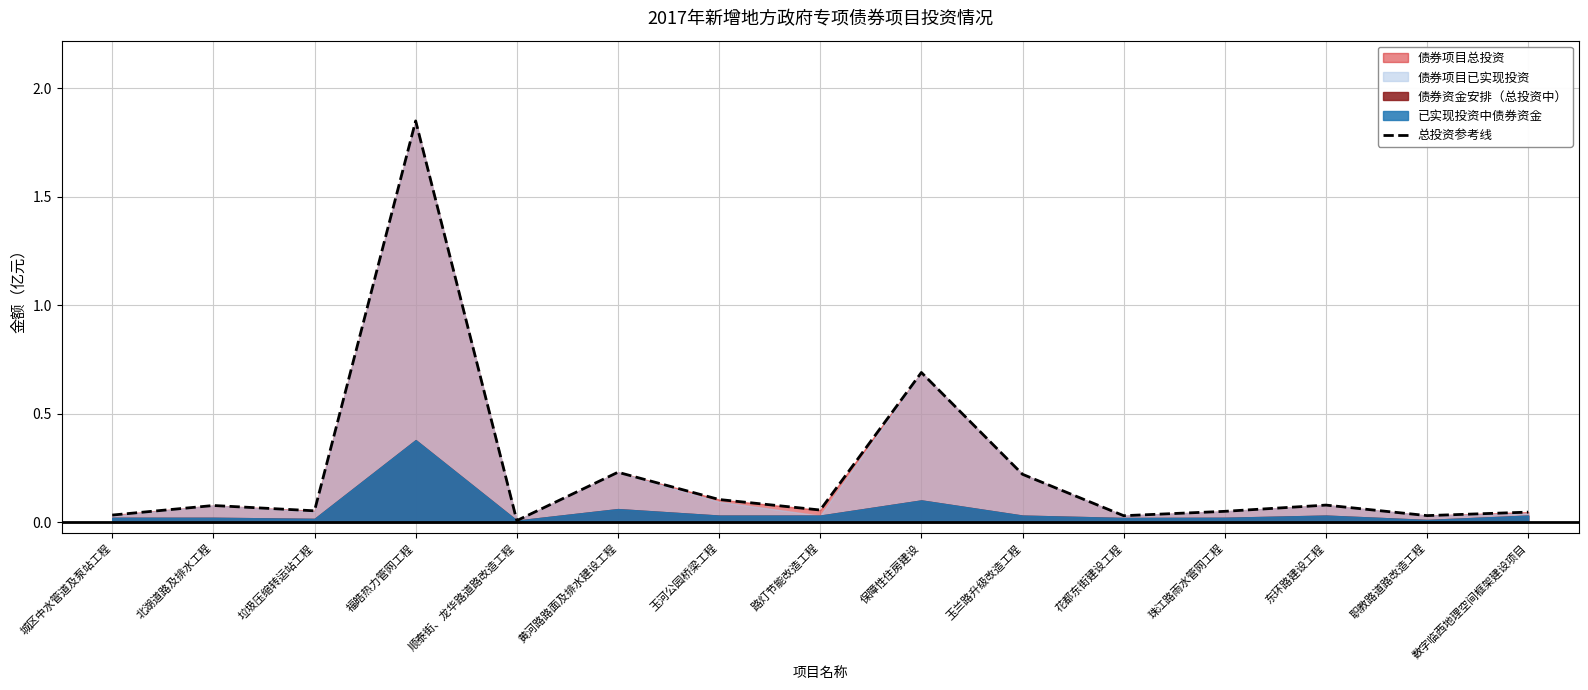

The chart shows a value of 0.0 at 城区中水管道及泵站工程. True or false?

False